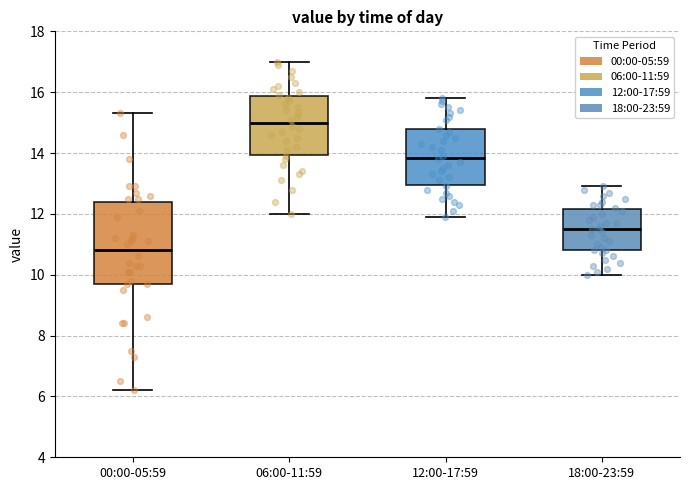

Reading left to right, read every box against the y-axis: the position of its median line, the range the box covers, and the ends of its whiskers. The values are not printed on the chart, so give them approximately, as read against the axis.

00:00-05:59: median 10.8, box 9.8 to 12.4, whiskers 6.2 to 15.4
06:00-11:59: median 15.0, box 14.0 to 15.8, whiskers 12.0 to 17.0
12:00-17:59: median 13.8, box 13.0 to 14.8, whiskers 12.0 to 15.8
18:00-23:59: median 11.6, box 10.8 to 12.2, whiskers 10.0 to 13.0